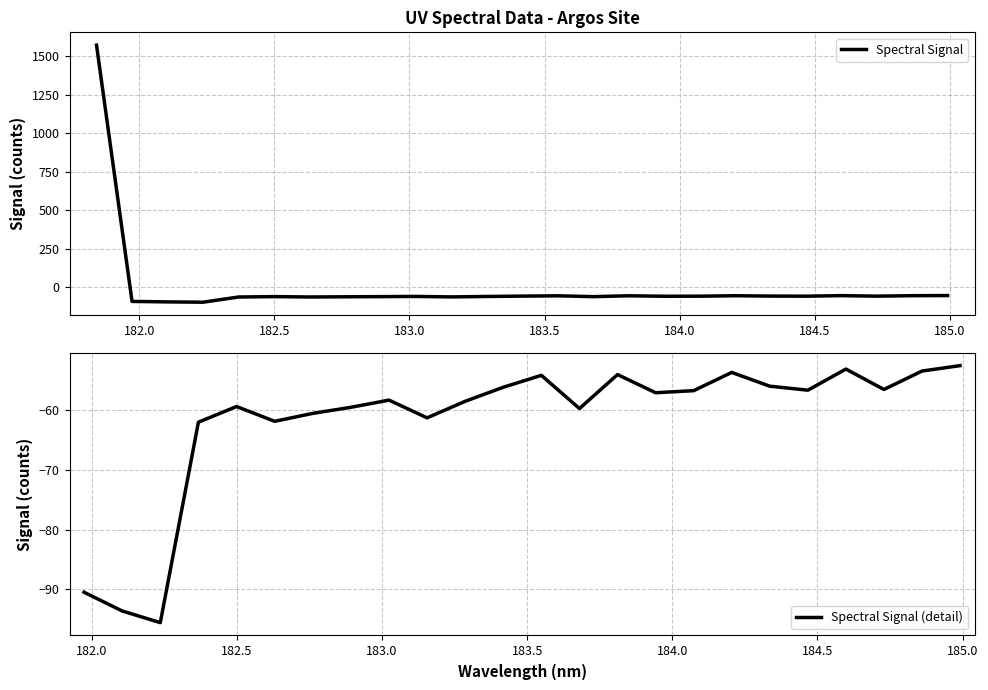

What position from the left is 184.0735234058?

18